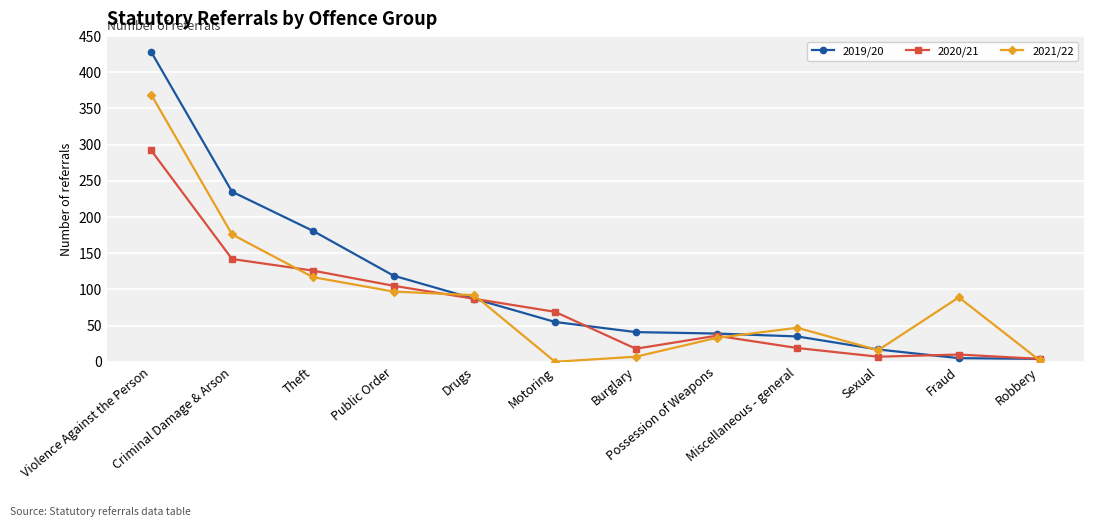

At which category does 2020/21 reach its first local peak?

Possession of Weapons